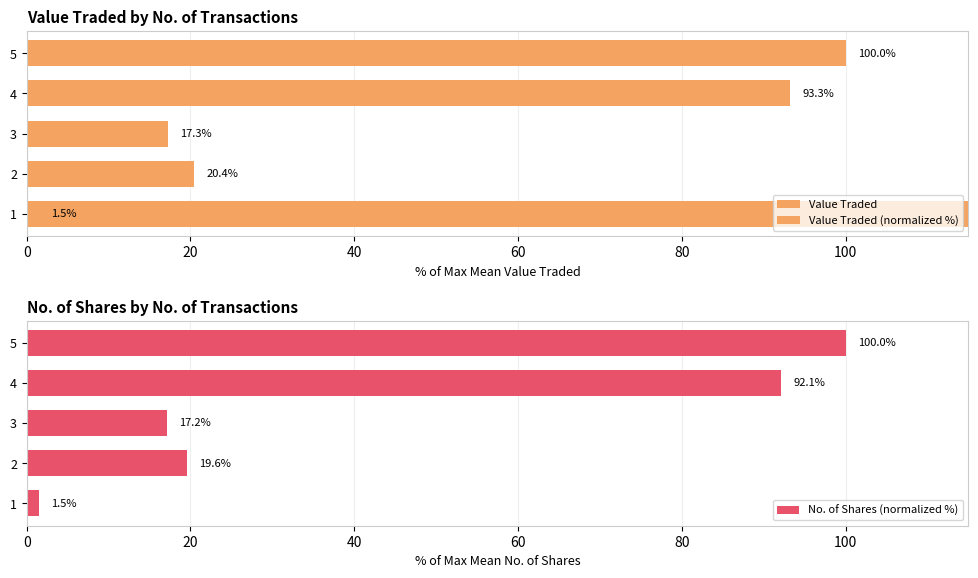

Which series changed the most between 40 and 60?

Value Traded (normalized %)